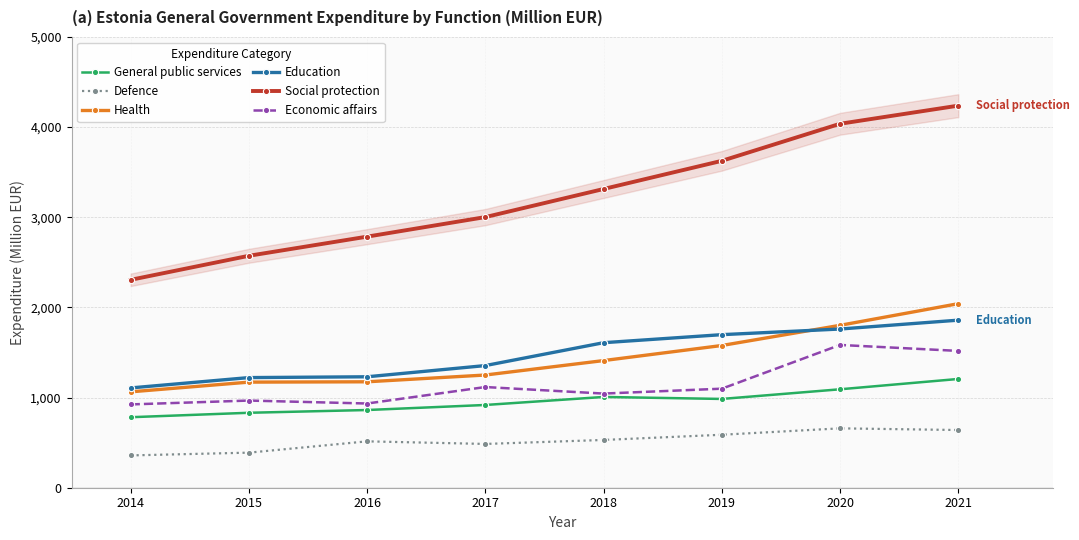

Reading left to right, what are all the values shown in this chart?

General public services: 782.1	831.3	861.9	917.9	1006.8	984.7	1091.9	1206.4
Defence: 358.4	389.0	514.4	485.6	529.8	587.5	658.6	640.0
Health: 1063.6	1171.3	1174.9	1250.1	1410.3	1577.5	1801.4	2041.4
Education: 1106.9	1221.6	1230.6	1354.9	1608.6	1697.8	1760.3	1858.6
Social protection: 2306.0	2572.7	2785.0	3001.9	3313.5	3626.0	4037.0	4238.0
Economic affairs: 924.0	966.8	934.1	1116.8	1044.3	1098.5	1583.7	1517.5